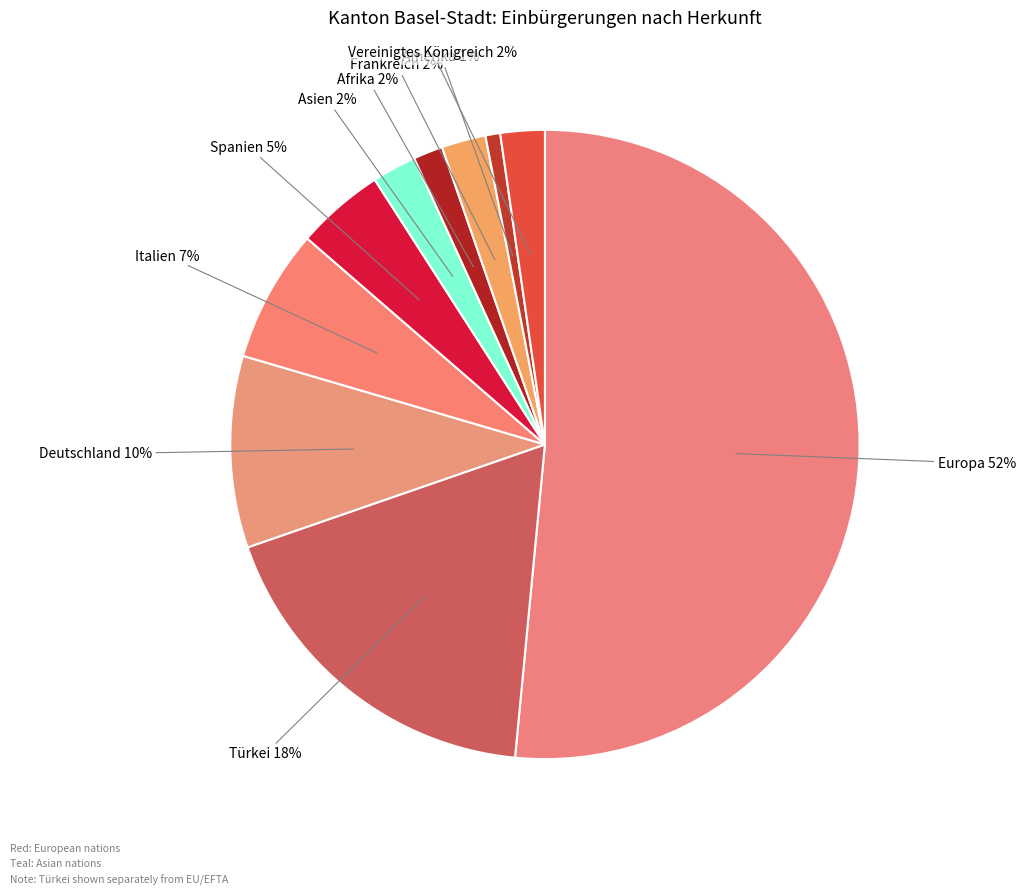

How many slices are in this pie chart?

10